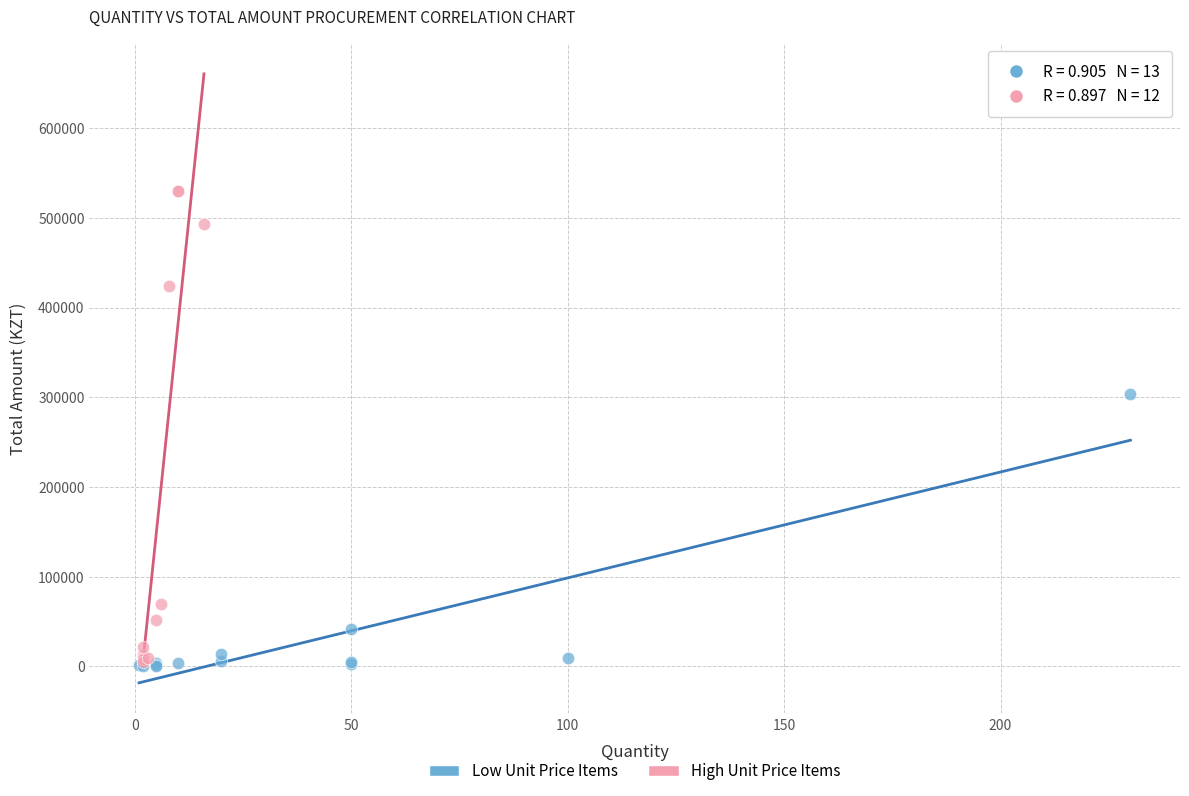

Which series contains the highest Y value?

High Unit Price Items